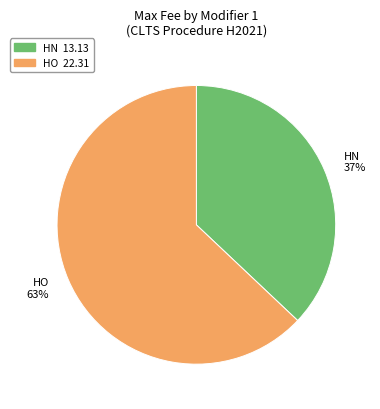

How many slices are in this pie chart?

2